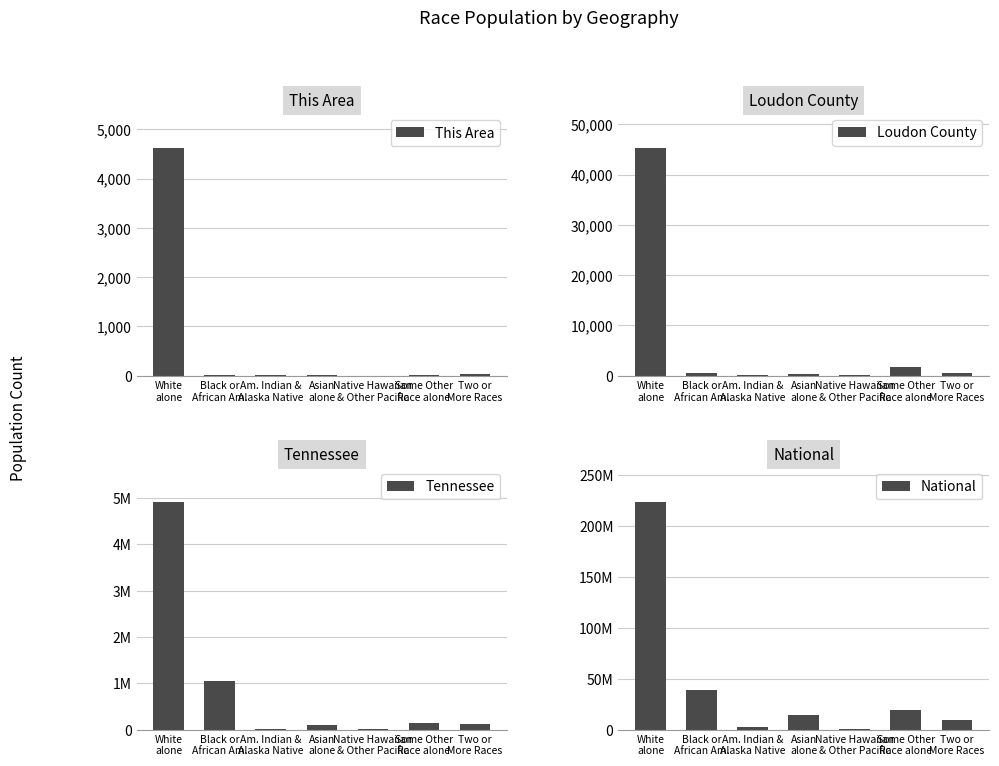

What is the label of the 7th bar from the right?

White
alone